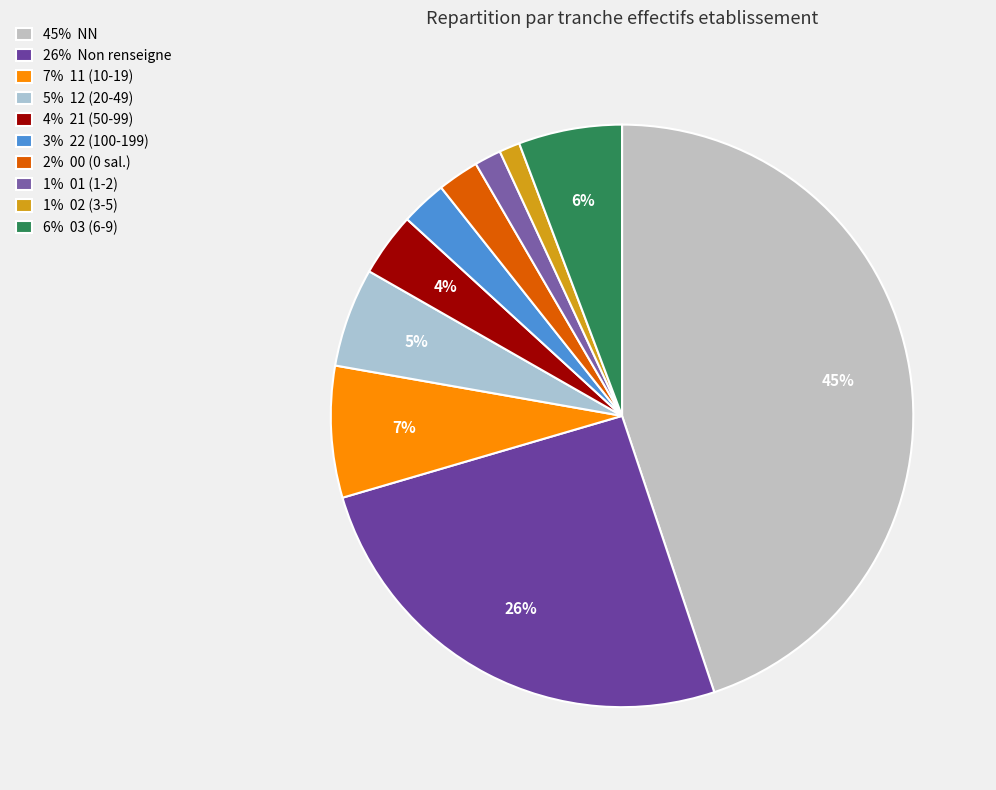

How many segments does this pie chart have?

10